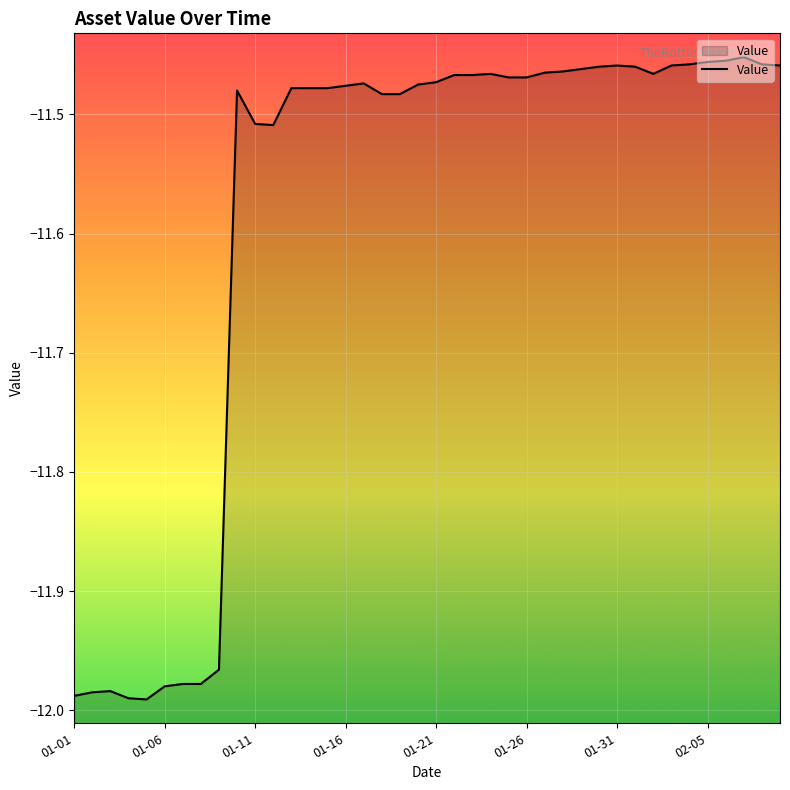

What is the average value?

-11.6